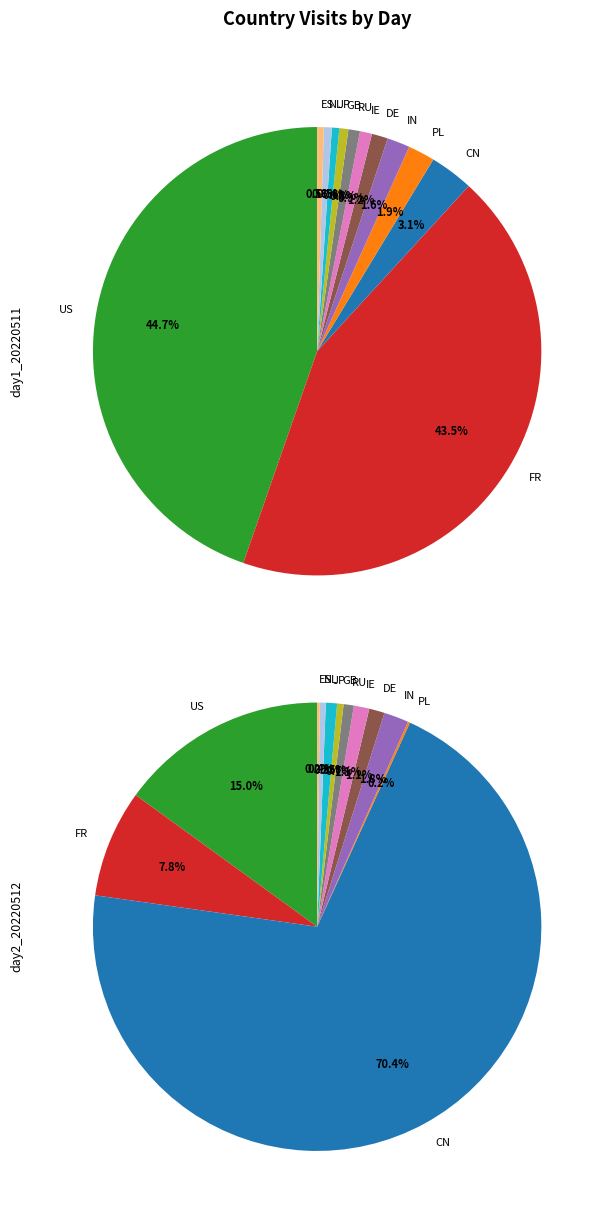

What percentage is the RU slice, to the nearest percent?

1%